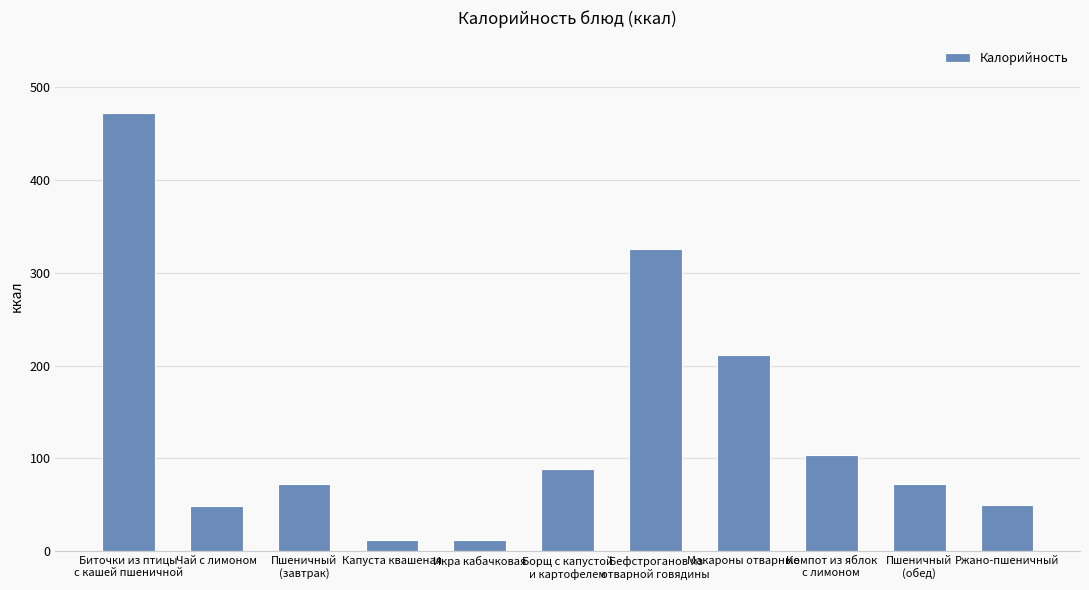

What is the approximate value at Чай с лимоном?

48.6